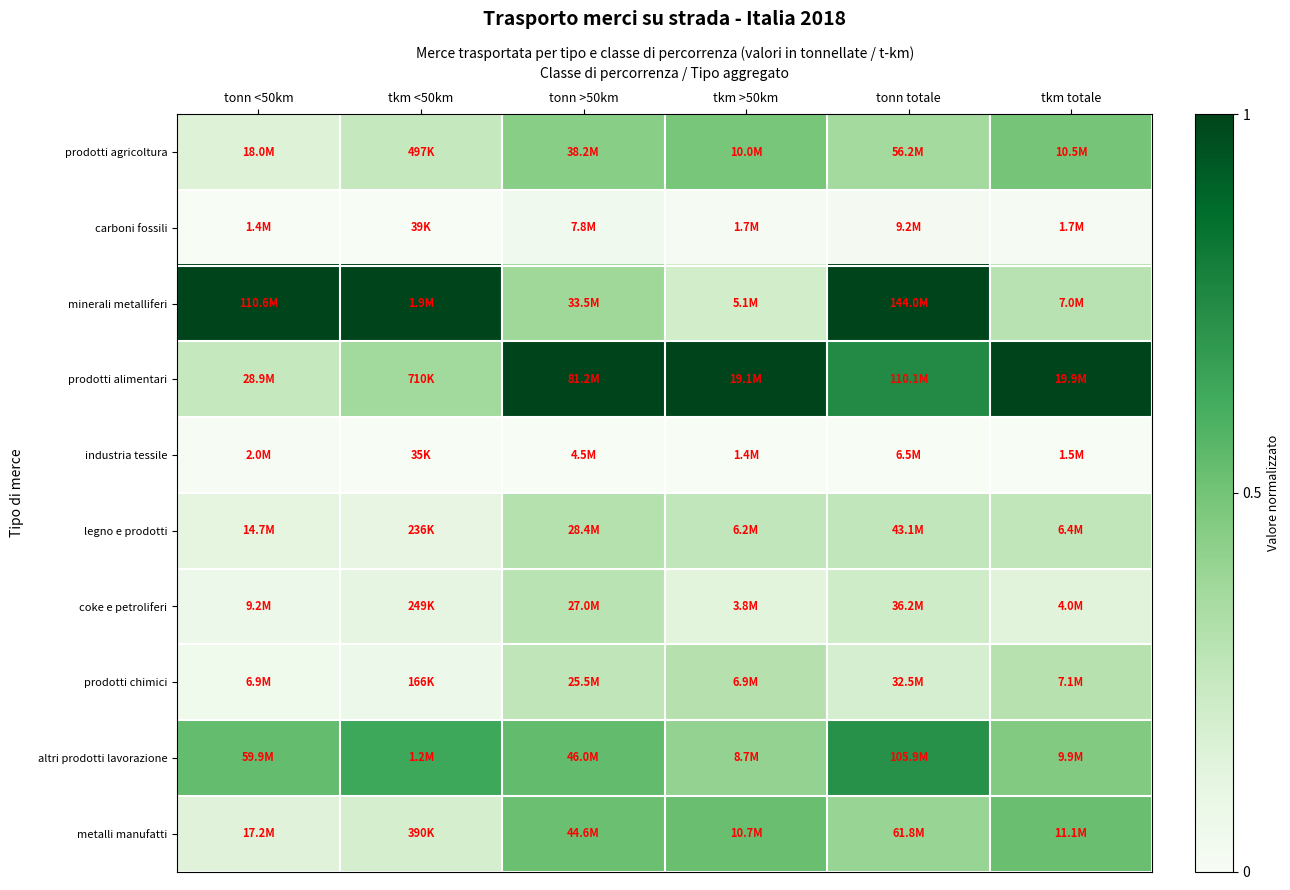

Reading left to right, list all the values displayed in this chart.

prodotti agricoltura: tonn <50km=0.2	tkm <50km=0.3	tonn >50km=0.4	tkm >50km=0.5	tonn totale=0.4	tkm totale=0.5
carboni fossili: tonn <50km=0.0	tkm <50km=0.0	tonn >50km=0.0	tkm >50km=0.0	tonn totale=0.0	tkm totale=0.0
minerali metalliferi: tonn <50km=1.0	tkm <50km=1.0	tonn >50km=0.4	tkm >50km=0.2	tonn totale=1.0	tkm totale=0.3
prodotti alimentari: tonn <50km=0.3	tkm <50km=0.4	tonn >50km=1.0	tkm >50km=1.0	tonn totale=0.8	tkm totale=1.0
industria tessile: tonn <50km=0.0	tkm <50km=0.0	tonn >50km=0.0	tkm >50km=0.0	tonn totale=0.0	tkm totale=0.0
legno e prodotti: tonn <50km=0.1	tkm <50km=0.1	tonn >50km=0.3	tkm >50km=0.3	tonn totale=0.3	tkm totale=0.3
coke e petroliferi: tonn <50km=0.1	tkm <50km=0.1	tonn >50km=0.3	tkm >50km=0.1	tonn totale=0.2	tkm totale=0.1
prodotti chimici: tonn <50km=0.1	tkm <50km=0.1	tonn >50km=0.3	tkm >50km=0.3	tonn totale=0.2	tkm totale=0.3
altri prodotti lavorazione: tonn <50km=0.5	tkm <50km=0.6	tonn >50km=0.5	tkm >50km=0.4	tonn totale=0.7	tkm totale=0.5
metalli manufatti: tonn <50km=0.1	tkm <50km=0.2	tonn >50km=0.5	tkm >50km=0.5	tonn totale=0.4	tkm totale=0.5